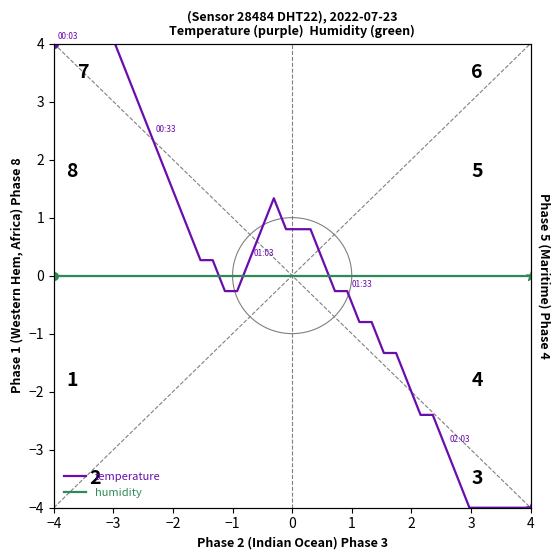

At how many categories does at least one series exceed -2?

40